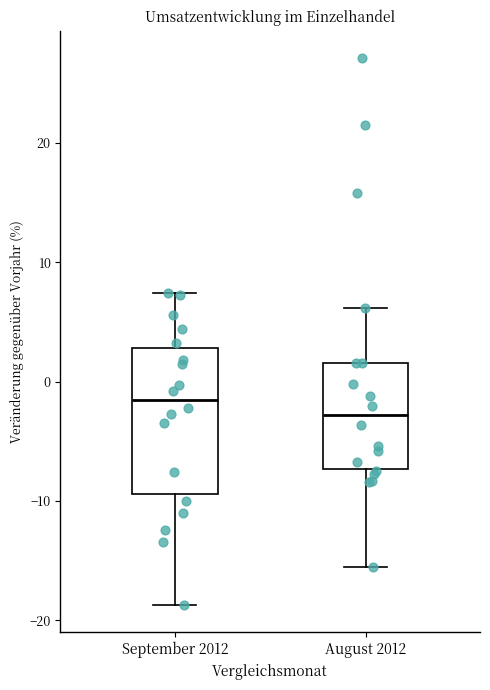

Which box has the highest median line?

September 2012